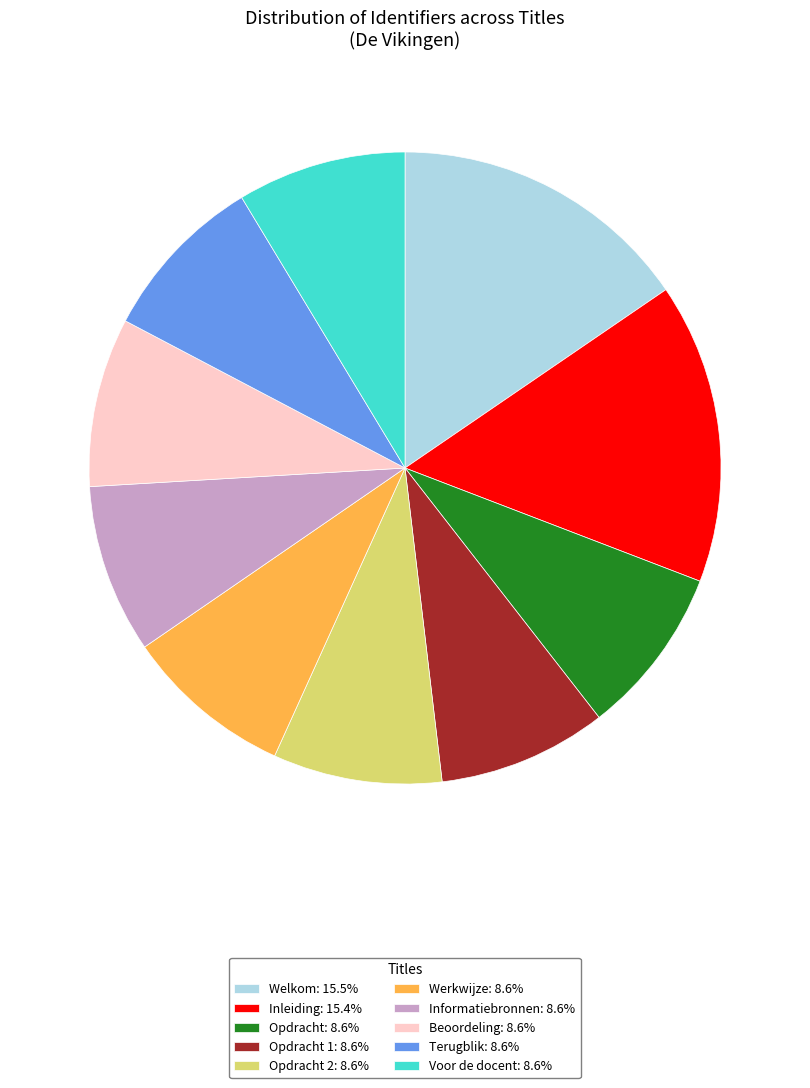

Do Beoordeling: 8.6% and Informatiebronnen: 8.6% together represent more than half of the pie?

No